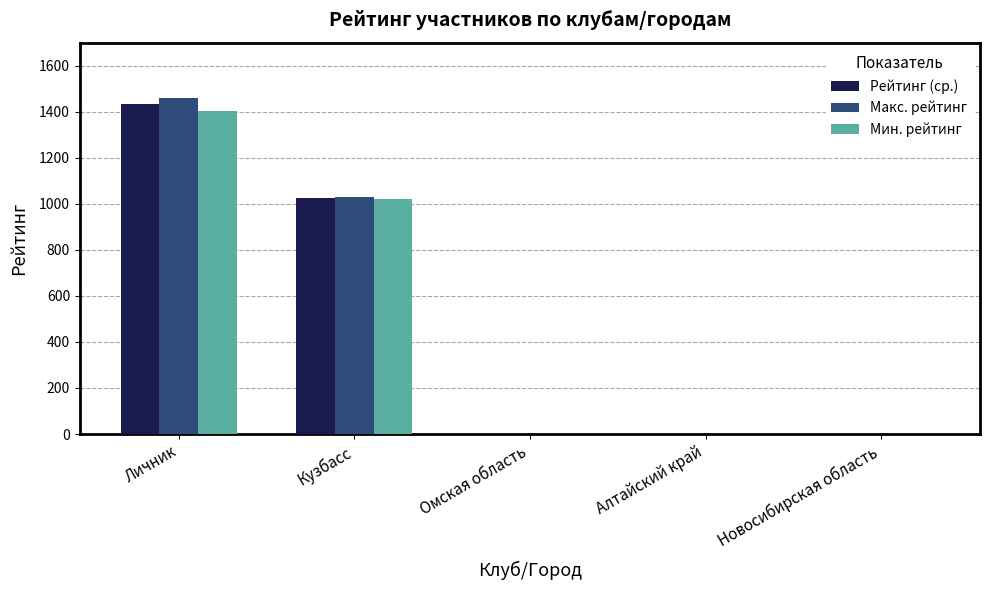

The value of Мин. рейтинг at Омская область is -578. True or false?

False